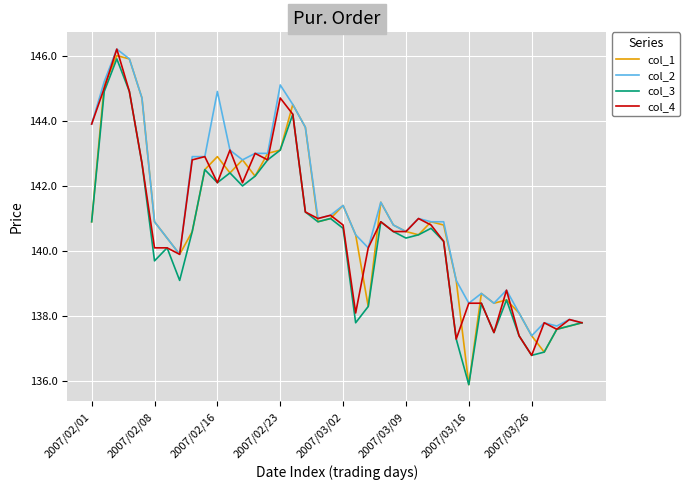

What is the highest value of the col_3 series?

145.9